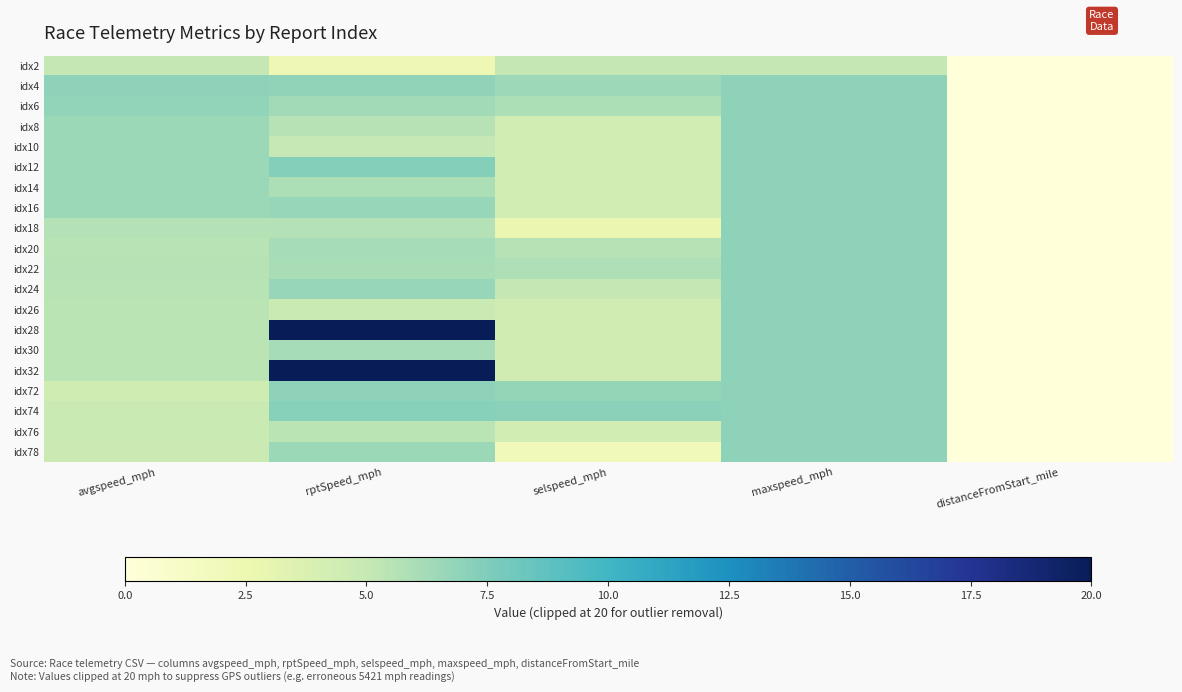

Reading left to right, extract all data points from this chart.

idx2: avgspeed_mph=5.2	rptSpeed_mph=2.3	selspeed_mph=5.2	maxspeed_mph=5.2	distanceFromStart_mile=0.0
idx4: avgspeed_mph=7.0	rptSpeed_mph=6.9	selspeed_mph=6.5	maxspeed_mph=7.0	distanceFromStart_mile=0.0
idx6: avgspeed_mph=6.9	rptSpeed_mph=6.2	selspeed_mph=5.9	maxspeed_mph=7.0	distanceFromStart_mile=0.0
idx8: avgspeed_mph=6.5	rptSpeed_mph=5.6	selspeed_mph=4.3	maxspeed_mph=7.0	distanceFromStart_mile=0.0
idx10: avgspeed_mph=6.5	rptSpeed_mph=5.0	selspeed_mph=4.3	maxspeed_mph=7.0	distanceFromStart_mile=0.0
idx12: avgspeed_mph=6.5	rptSpeed_mph=7.3	selspeed_mph=4.3	maxspeed_mph=7.0	distanceFromStart_mile=0.0
idx14: avgspeed_mph=6.5	rptSpeed_mph=5.9	selspeed_mph=4.3	maxspeed_mph=7.0	distanceFromStart_mile=0.0
idx16: avgspeed_mph=6.5	rptSpeed_mph=6.7	selspeed_mph=4.3	maxspeed_mph=7.0	distanceFromStart_mile=0.0
idx18: avgspeed_mph=5.6	rptSpeed_mph=5.7	selspeed_mph=2.6	maxspeed_mph=7.0	distanceFromStart_mile=0.0
idx20: avgspeed_mph=5.5	rptSpeed_mph=6.2	selspeed_mph=5.6	maxspeed_mph=7.0	distanceFromStart_mile=0.0
idx22: avgspeed_mph=5.6	rptSpeed_mph=6.0	selspeed_mph=5.8	maxspeed_mph=7.0	distanceFromStart_mile=0.0
idx24: avgspeed_mph=5.5	rptSpeed_mph=6.7	selspeed_mph=5.1	maxspeed_mph=7.0	distanceFromStart_mile=0.0
idx26: avgspeed_mph=5.4	rptSpeed_mph=4.8	selspeed_mph=4.4	maxspeed_mph=7.0	distanceFromStart_mile=0.0
idx28: avgspeed_mph=5.4	rptSpeed_mph=20.0	selspeed_mph=4.4	maxspeed_mph=7.0	distanceFromStart_mile=0.0
idx30: avgspeed_mph=5.4	rptSpeed_mph=6.2	selspeed_mph=4.4	maxspeed_mph=7.0	distanceFromStart_mile=0.0
idx32: avgspeed_mph=5.4	rptSpeed_mph=20.0	selspeed_mph=4.4	maxspeed_mph=7.0	distanceFromStart_mile=0.0
idx72: avgspeed_mph=4.5	rptSpeed_mph=7.0	selspeed_mph=6.8	maxspeed_mph=7.0	distanceFromStart_mile=0.0
idx74: avgspeed_mph=4.8	rptSpeed_mph=7.2	selspeed_mph=7.1	maxspeed_mph=7.0	distanceFromStart_mile=0.0
idx76: avgspeed_mph=4.8	rptSpeed_mph=5.4	selspeed_mph=4.3	maxspeed_mph=7.0	distanceFromStart_mile=0.0
idx78: avgspeed_mph=4.7	rptSpeed_mph=6.5	selspeed_mph=2.0	maxspeed_mph=7.0	distanceFromStart_mile=0.0